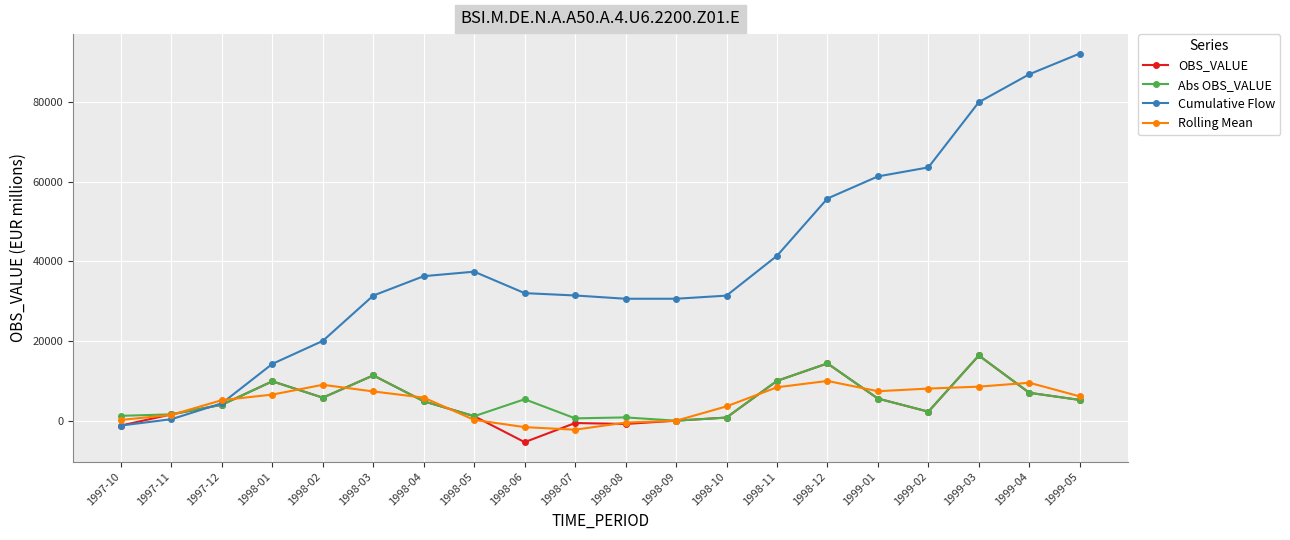

At which category does the chart reach its peak across all series?

1999-05